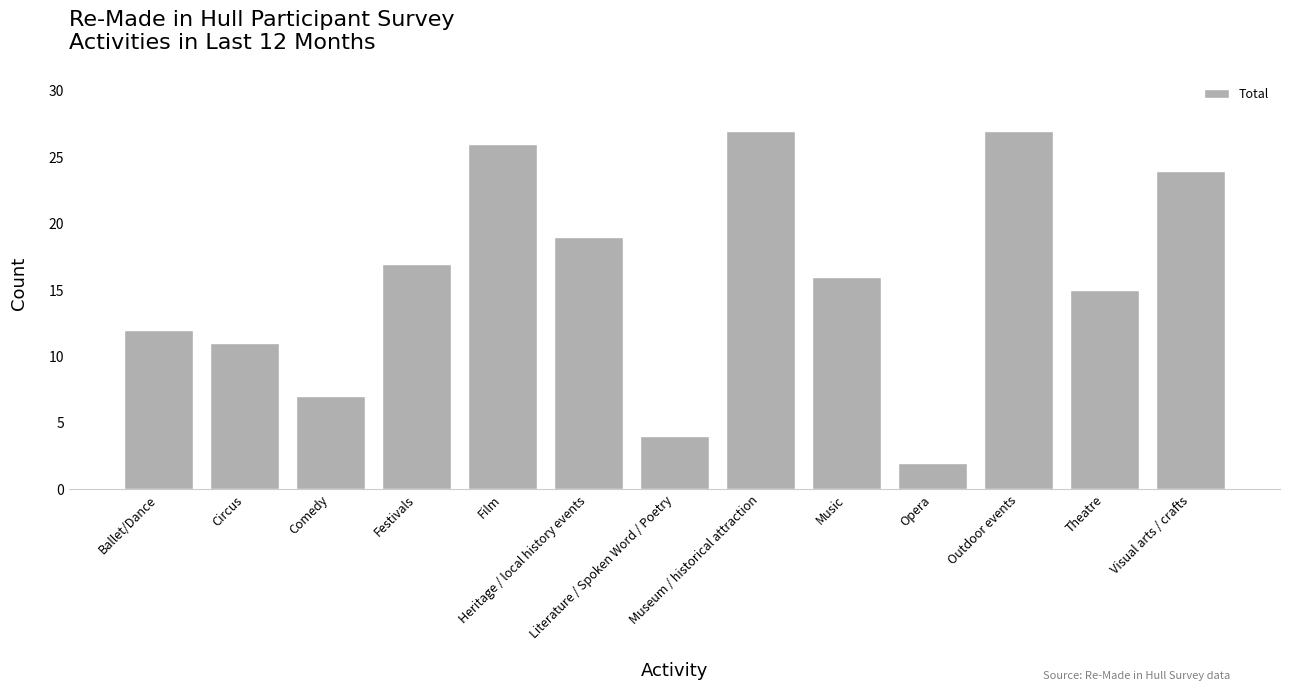

At which label does the data first exceed 16?

Festivals